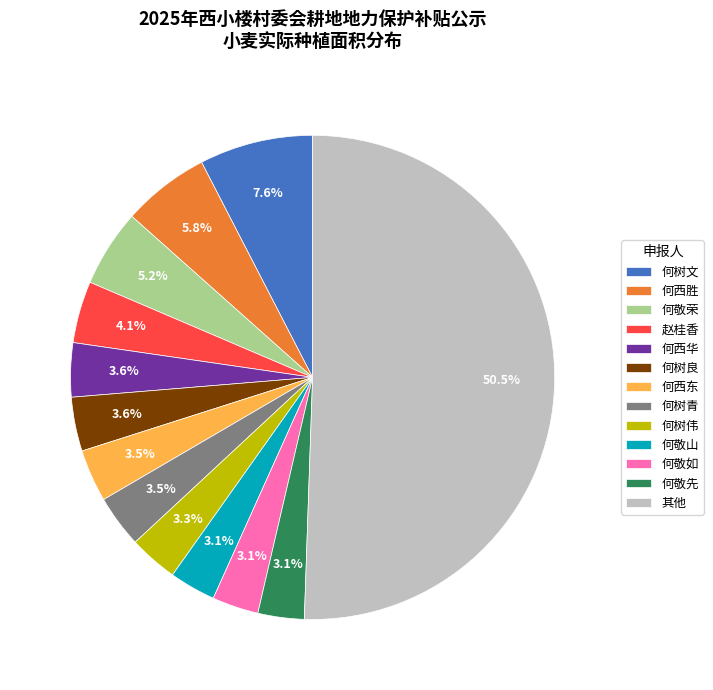

How many segments does this pie chart have?

13